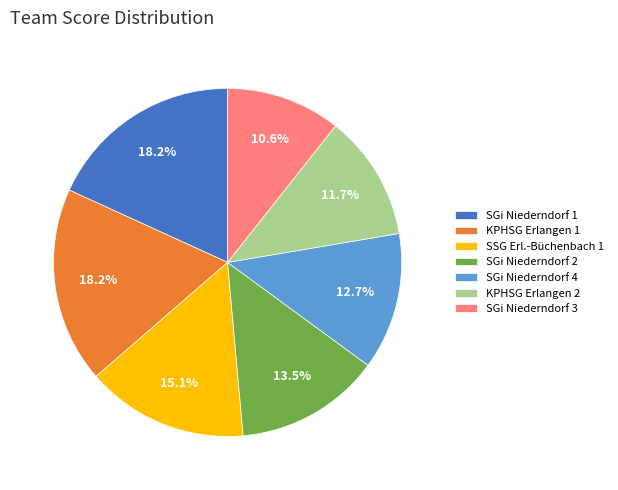

Does any single category account for the majority?

No